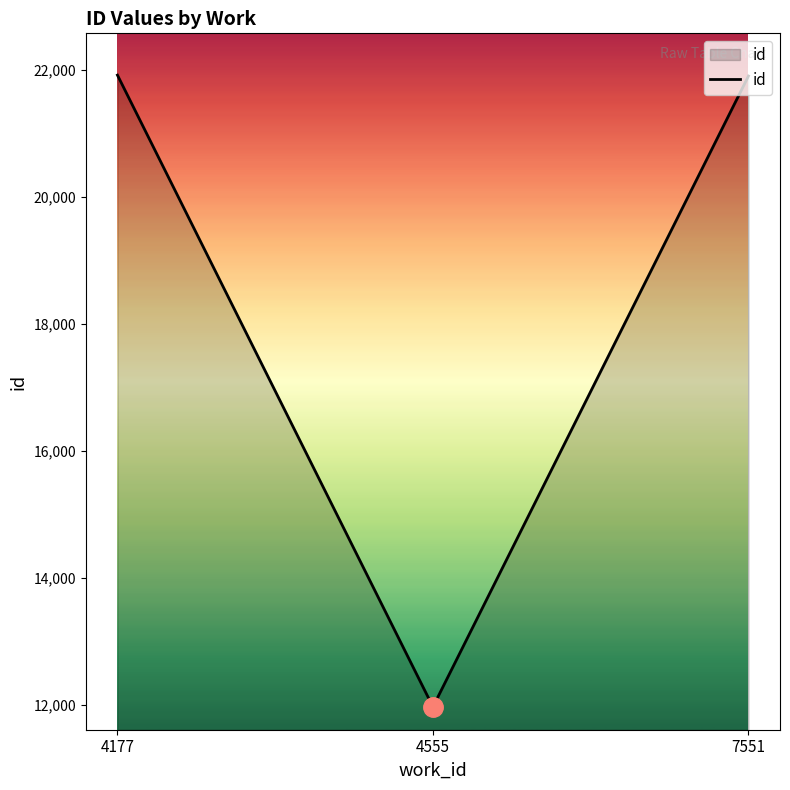

At which label is the value closest to 16943?

7551